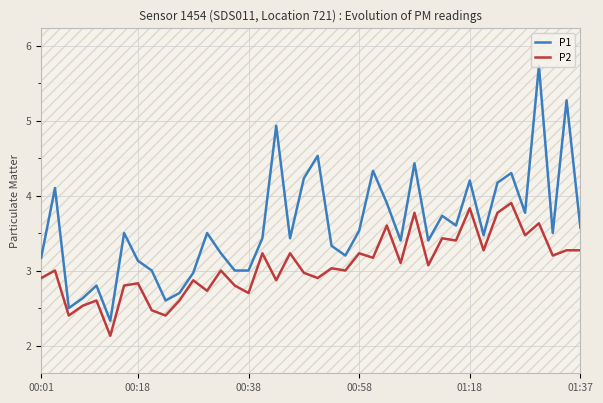

The value of P2 at 00:01 is 1.5. True or false?

False